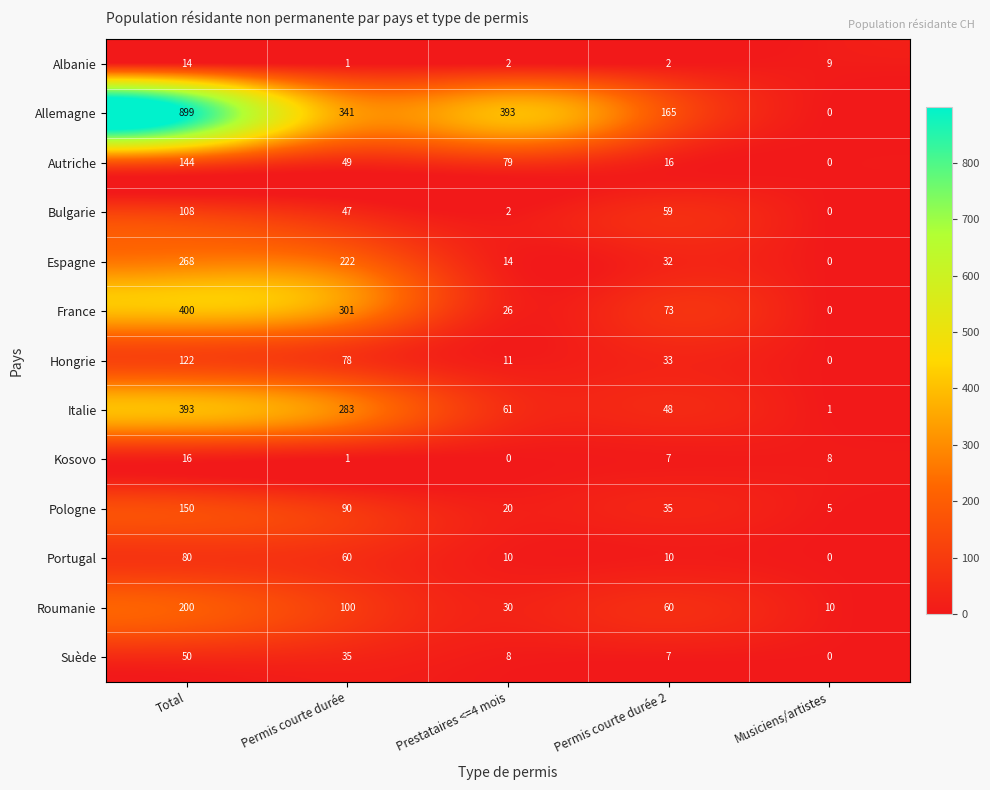

Which series changed the most between Total and Permis courte durée 2?

Allemagne